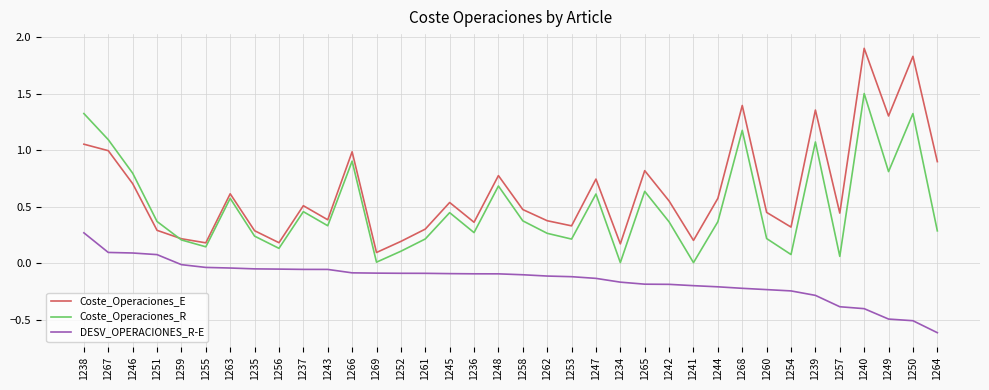

Which series has the largest range (max minus min)?

Coste_Operaciones_E